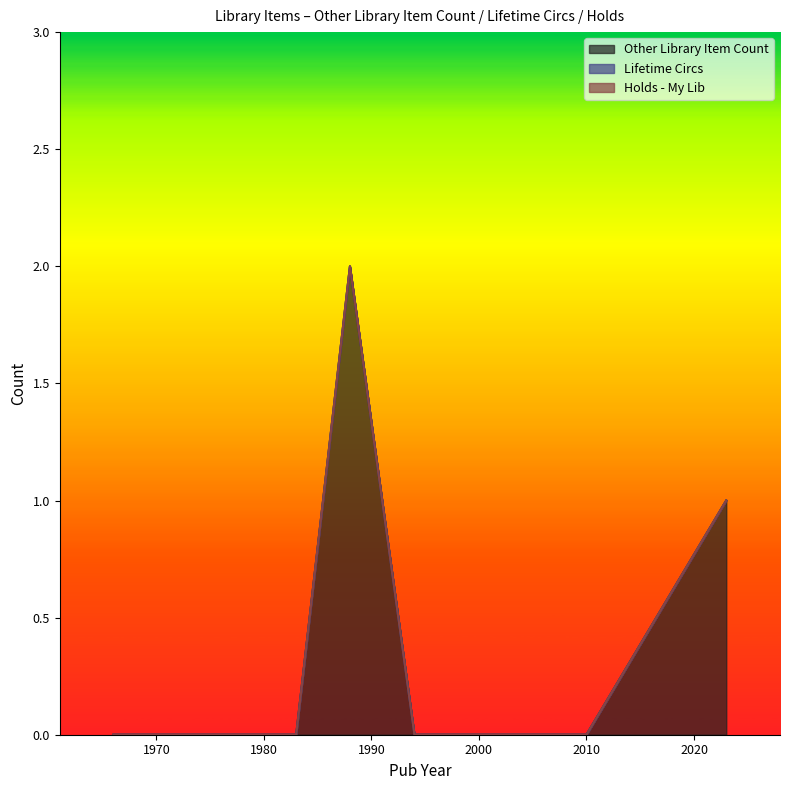

How many interior local peaks does the Other Library Item Count series have?

1